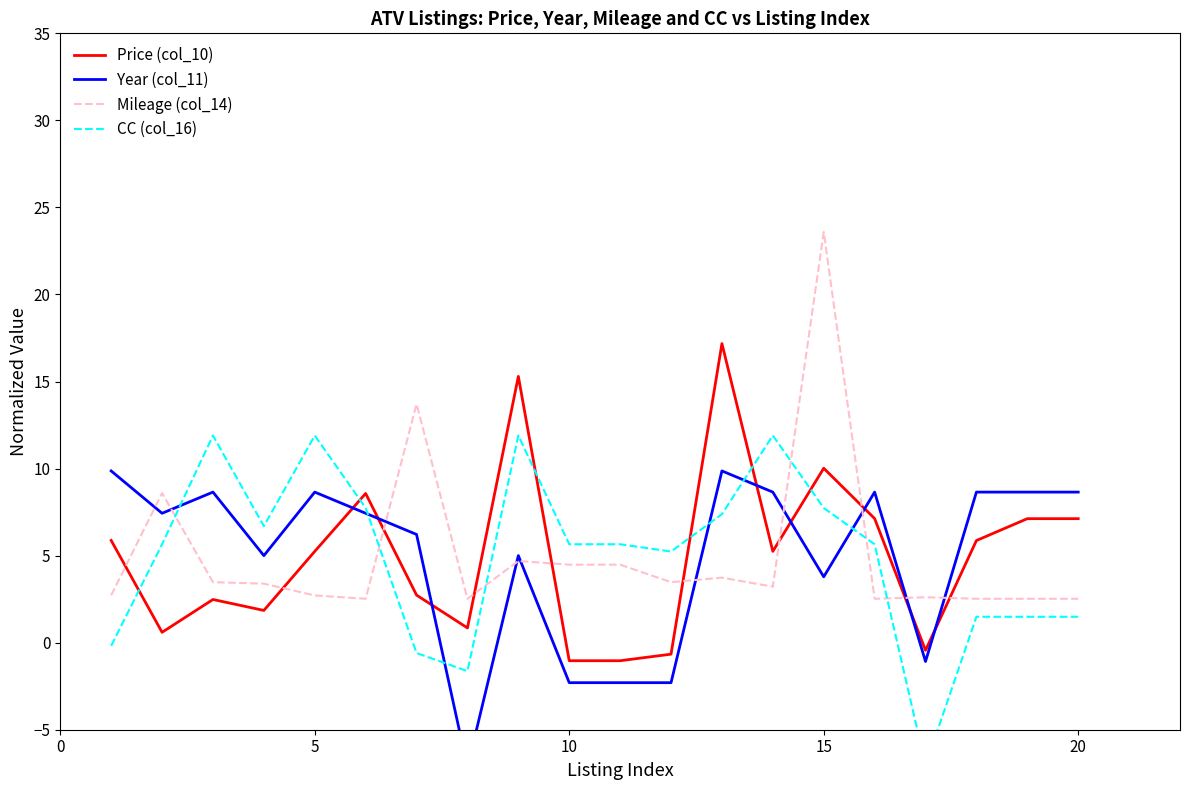

True or false: CC (col_16) and Mileage (col_14) cross at least once.

True